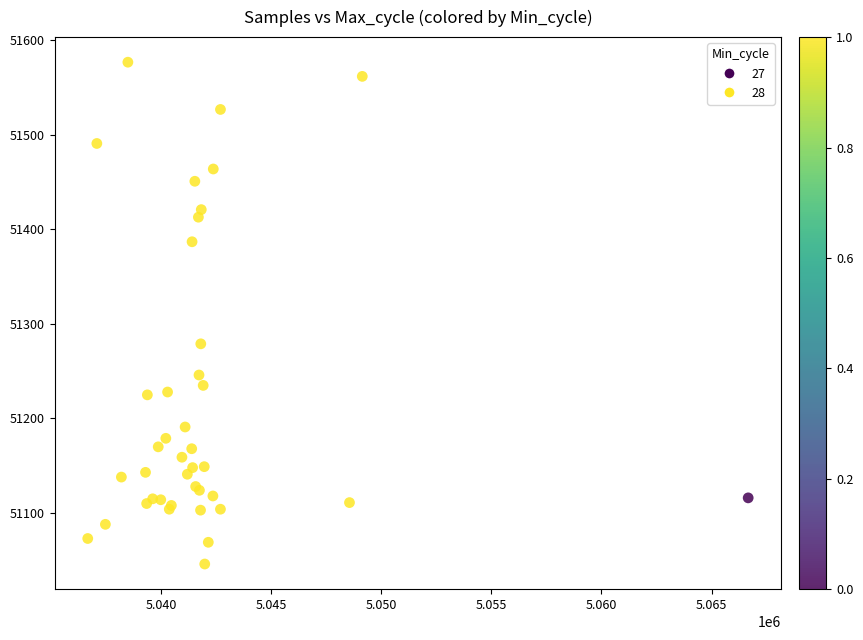

What Y value in the scatter plot is closest to 51311?

51279